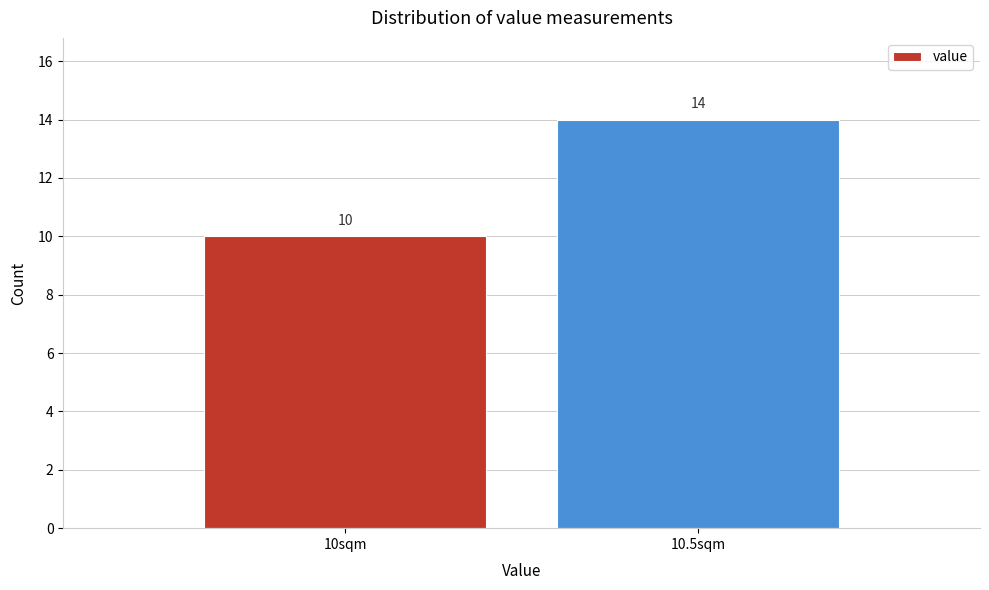

Reading left to right, list all the values displayed in this chart.

10	14